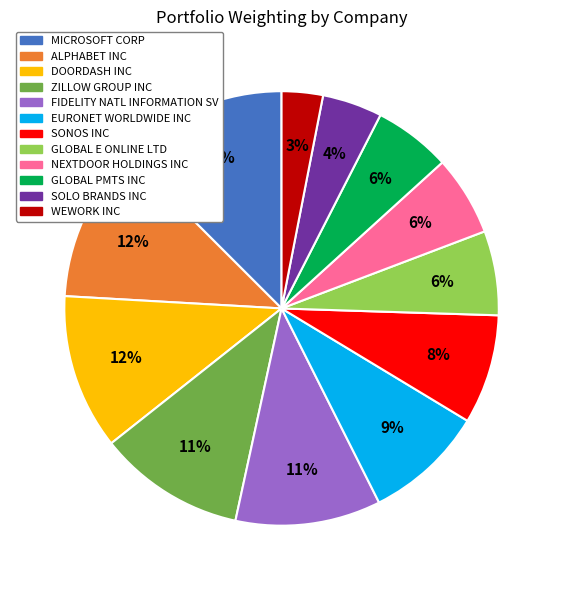

Is WEWORK INC the majority of the pie?

No